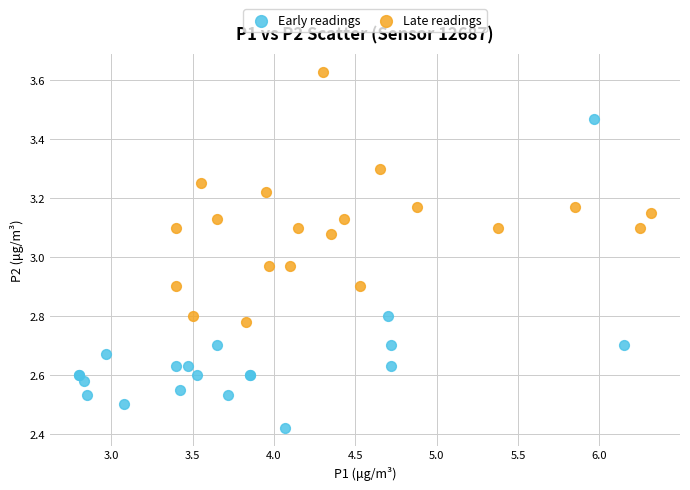

Which series contains the lowest Y value?

Early readings